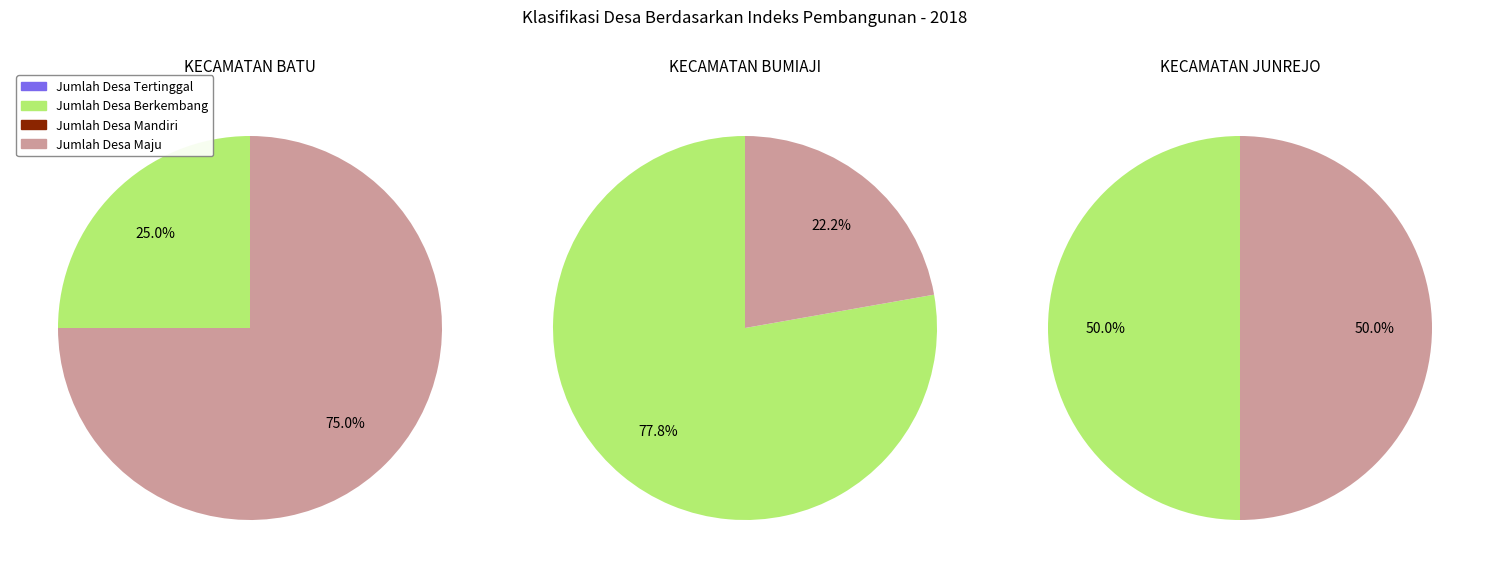

To the nearest percent, what is the combined percentage of KECAMATAN JUNREJO and KECAMATAN BUMIAJI?

62%